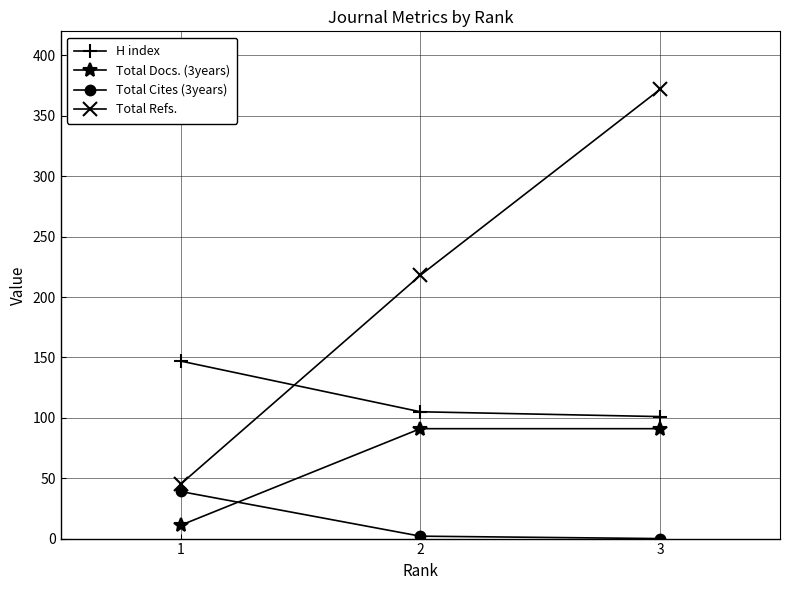

The value of H index at 2 is 177. True or false?

False